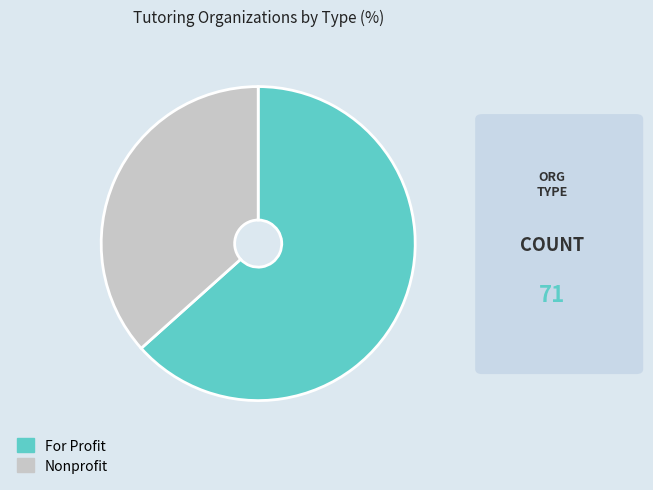

Which category has the smallest portion of the pie?

Nonprofit